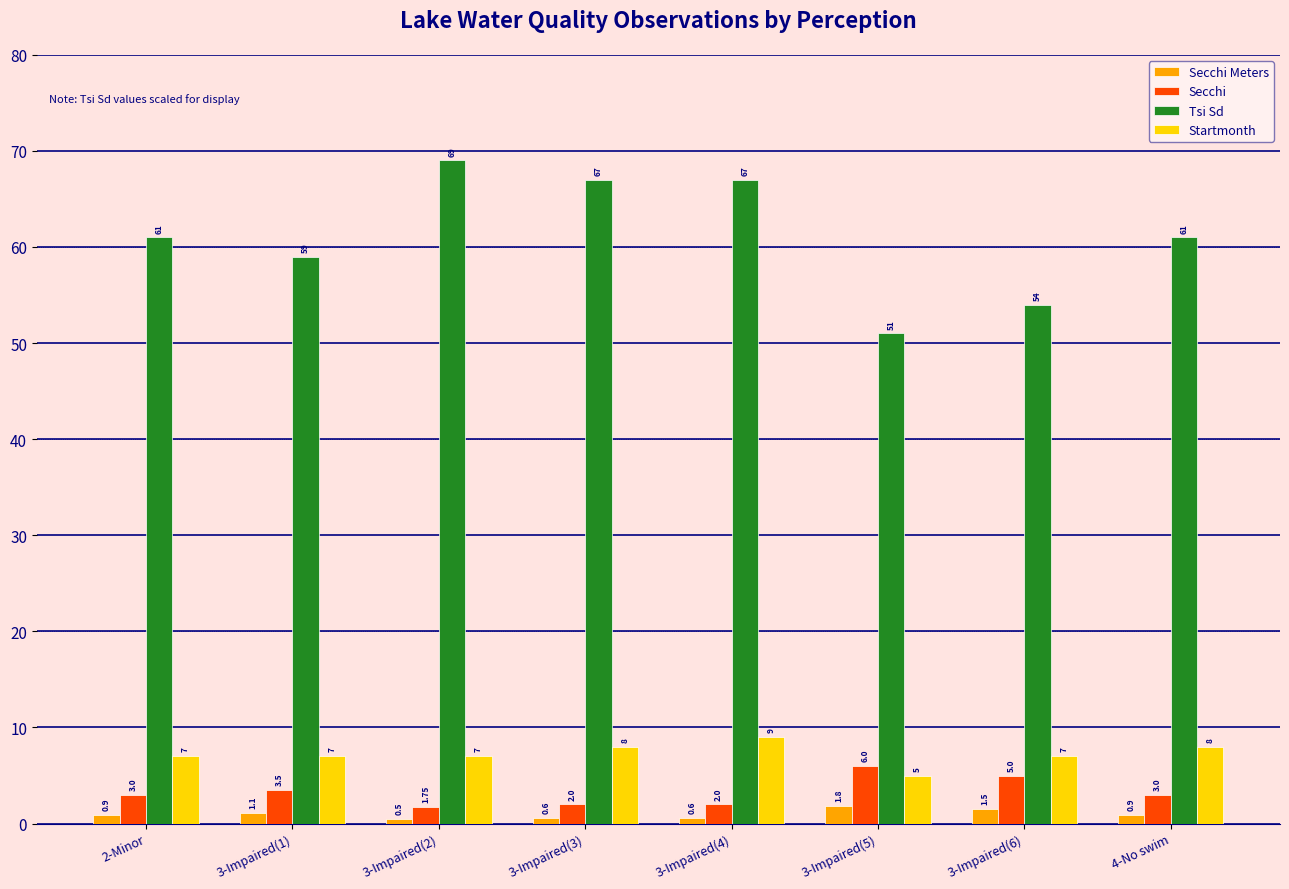

What is the label of the 7th bar from the left?

3-Impaired(6)